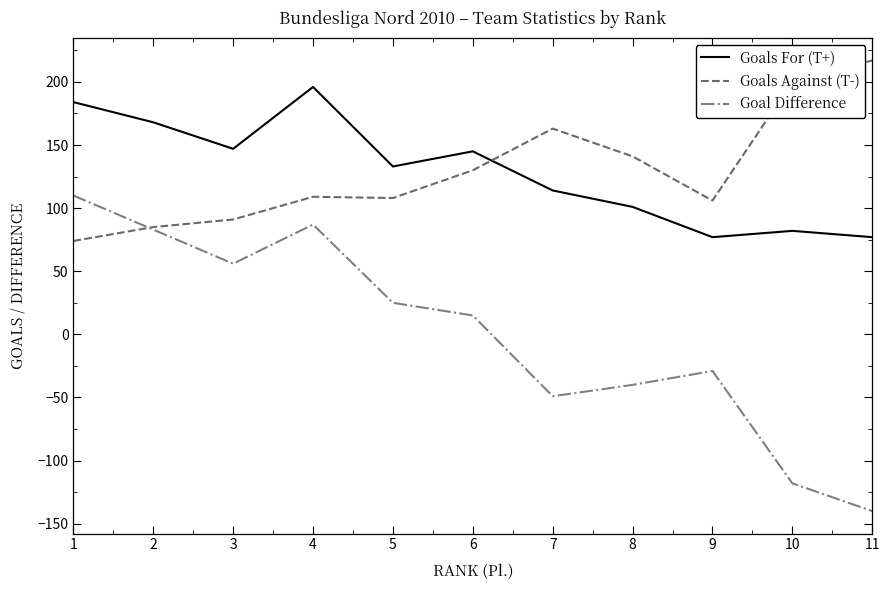

Between 2 and 6, which series saw the biggest shift?

Goal Difference